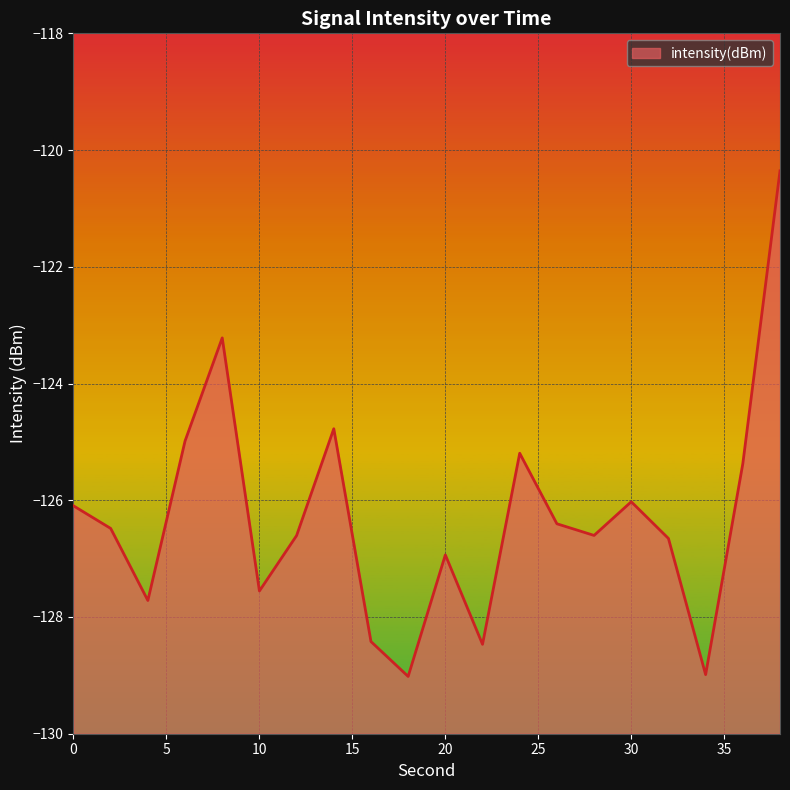

What is the sum of all values?

-2525.9